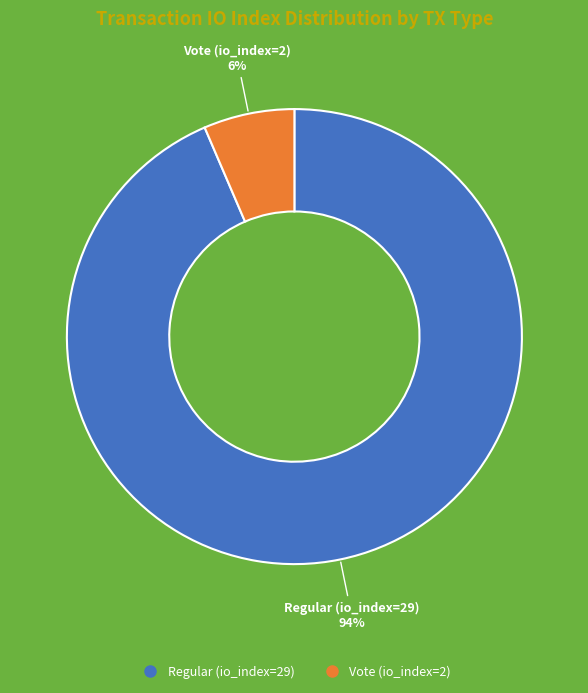

True or false: Regular (io_index=29) accounts for 99% of the total.

False